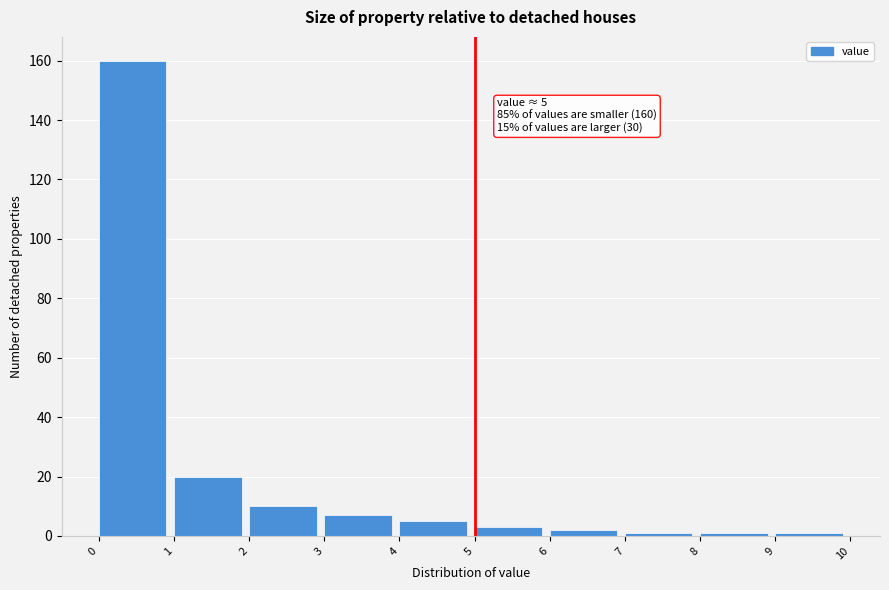

Over which range of the x-axis is the bar tallest?

0 to 1